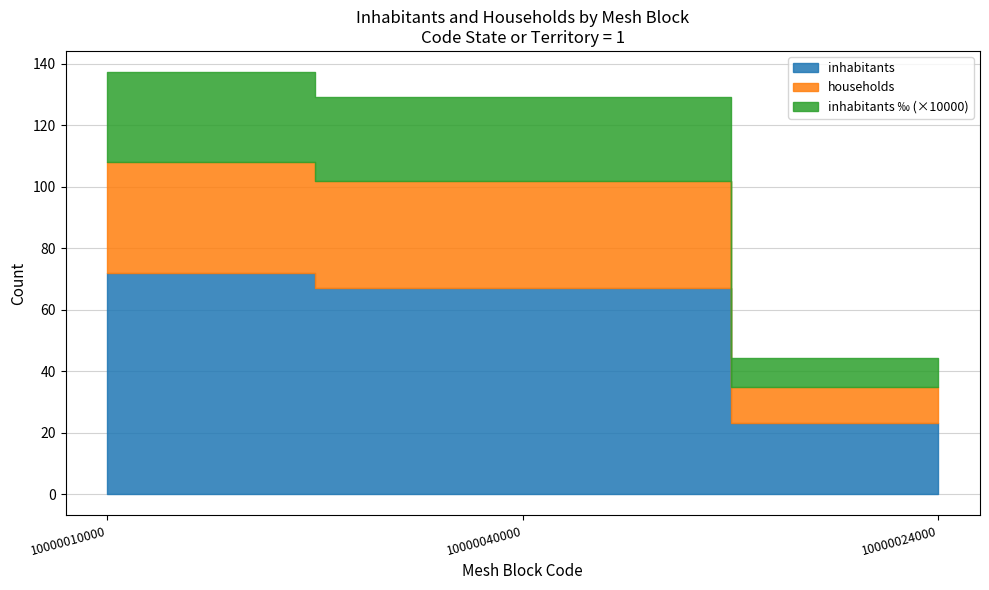

Which series has the largest range (max minus min)?

inhabitants